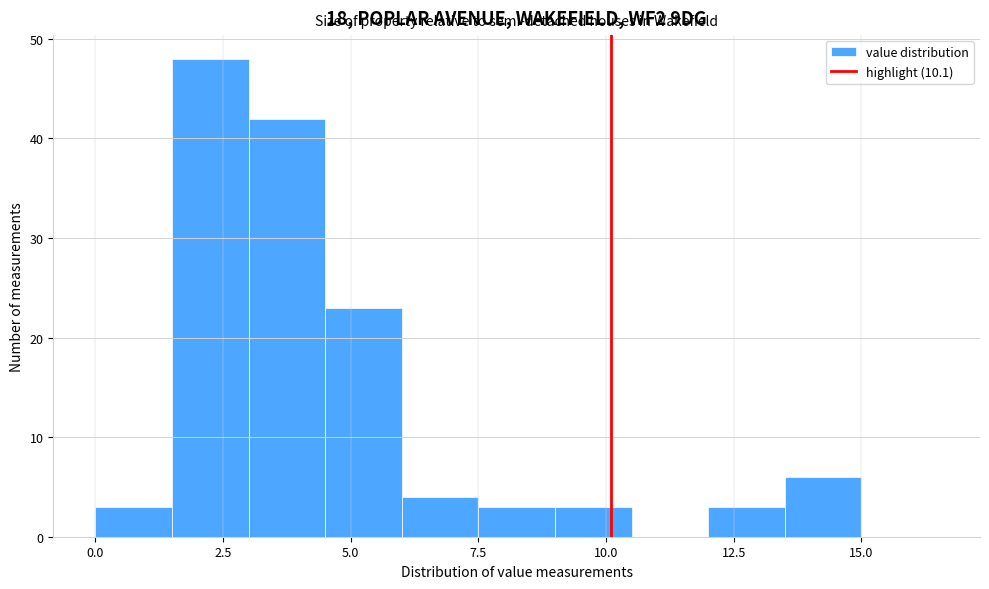

Read against the x-axis, roughly where is the centre of the tallest bar?

2.5